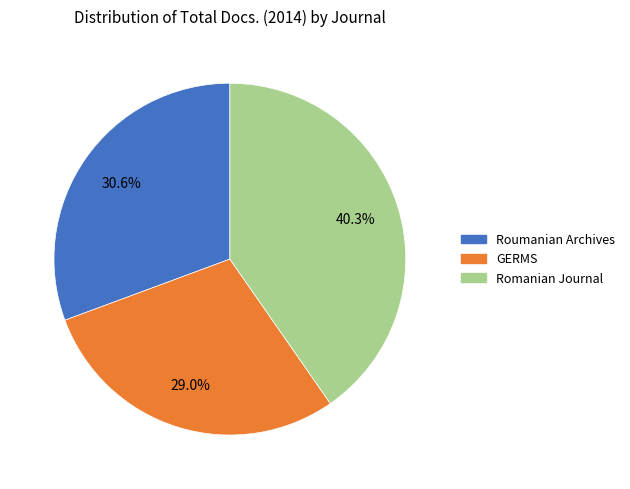

Does any single category account for the majority?

No